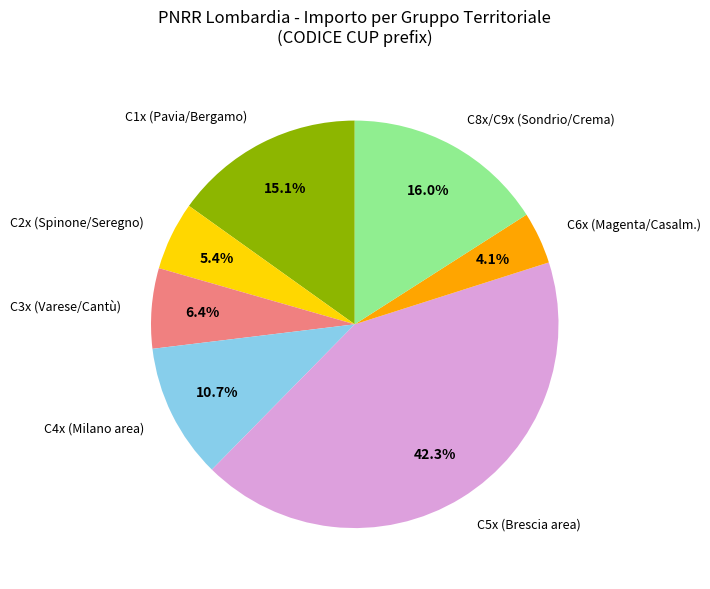

What is the smallest slice in the pie chart?

C6x (Magenta/Casalm.)